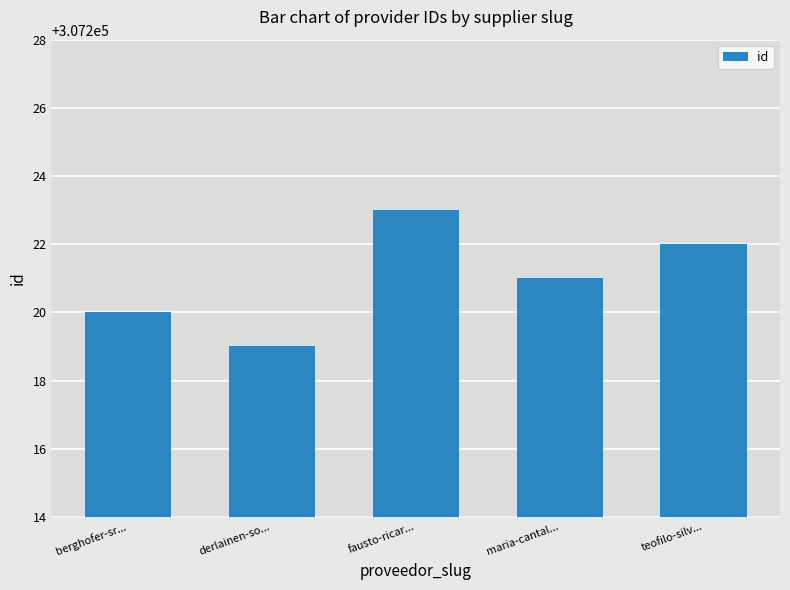

Which label corresponds to the largest value in the chart?

fausto-ricar...